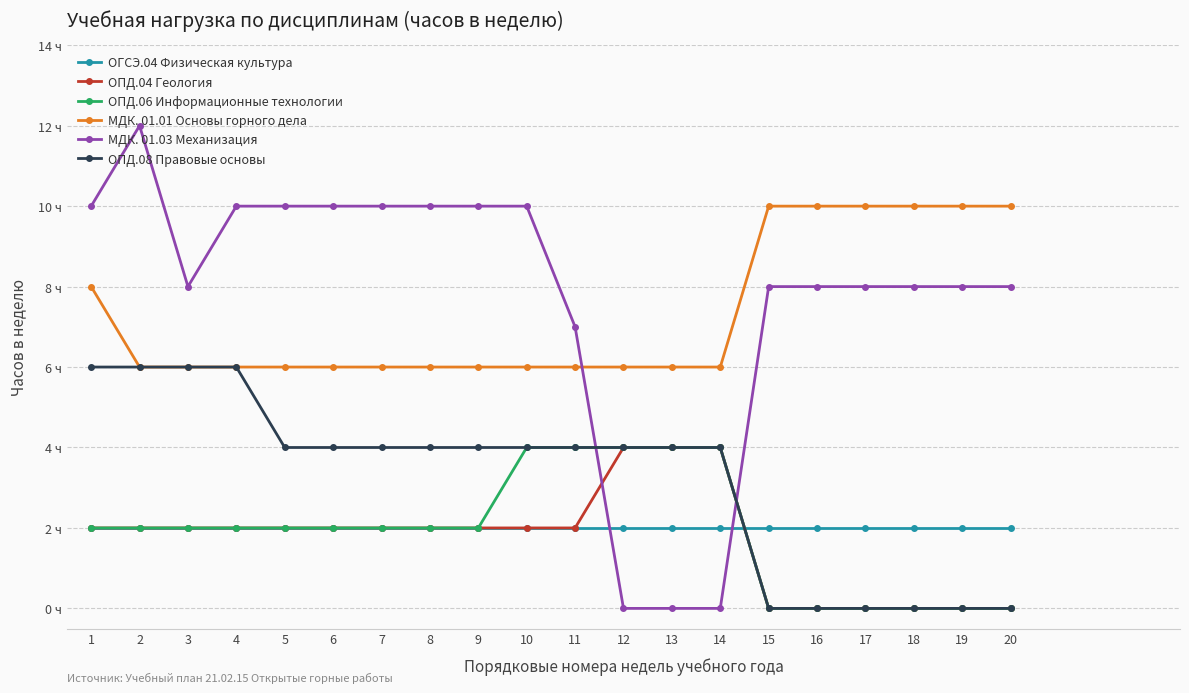

Does the chart have visible grid lines?

Yes